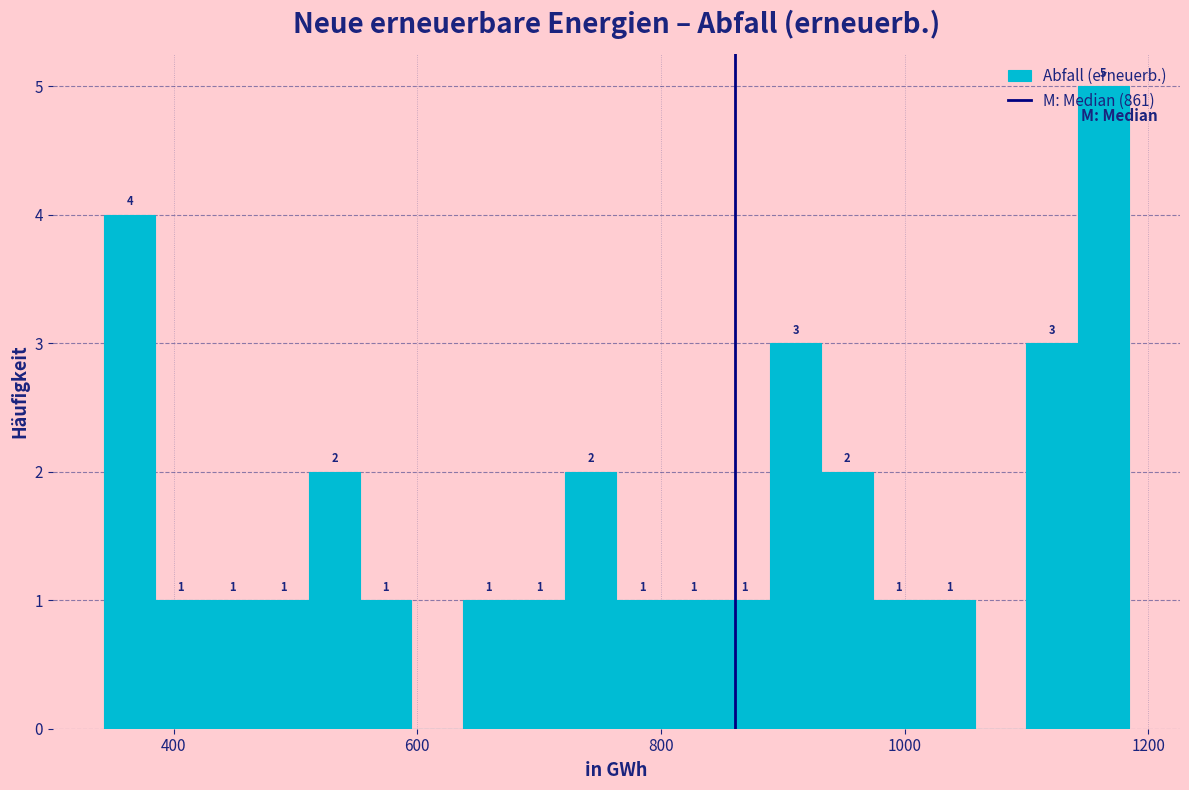

Around what value on the x-axis is the tallest bar? Give the approximate position of its centre, as read against the axis.

1160